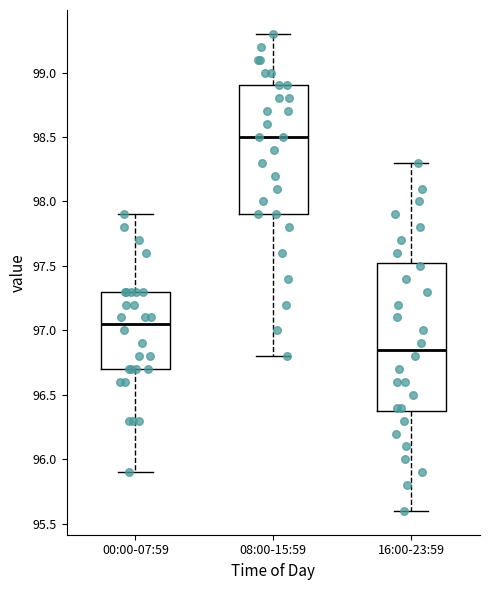

Which box has the highest median line?

08:00-15:59